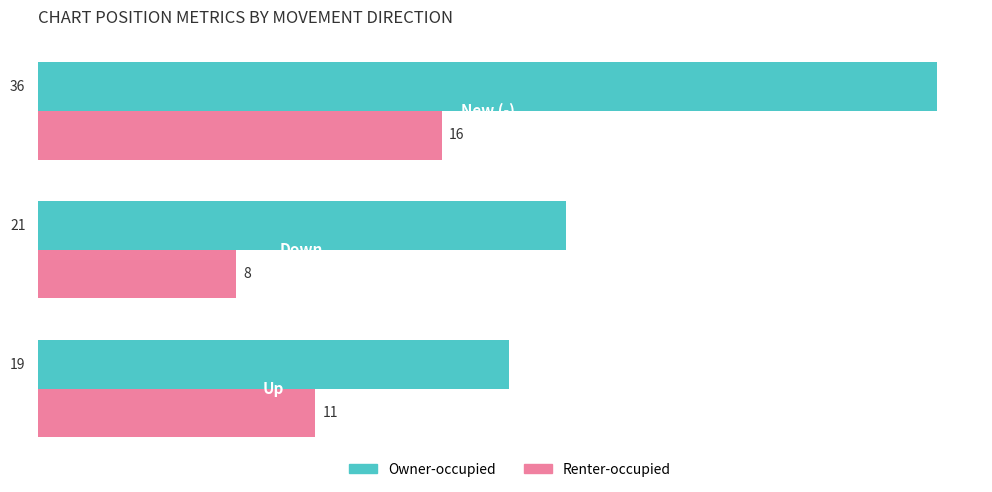

What is the smallest value displayed?

8.0